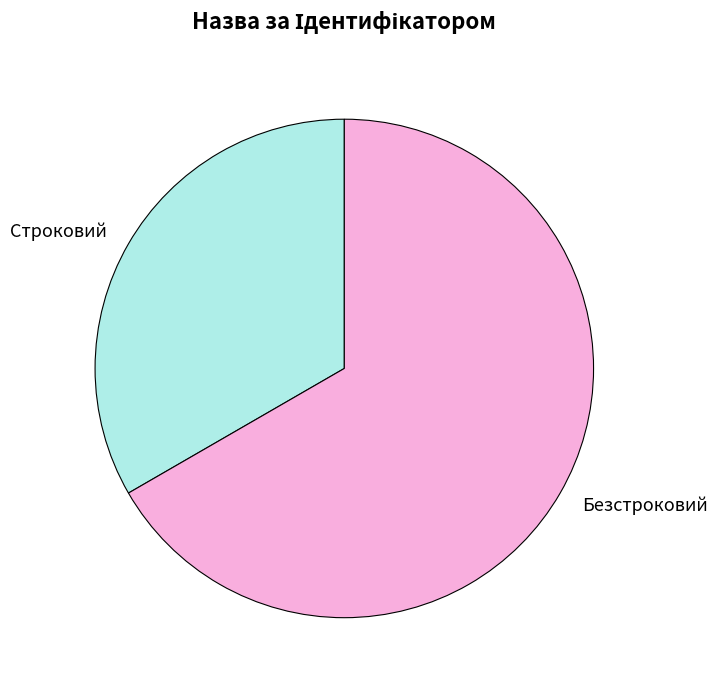

What is the ratio of the value at Строковий to the value at Безстроковий?

0.5